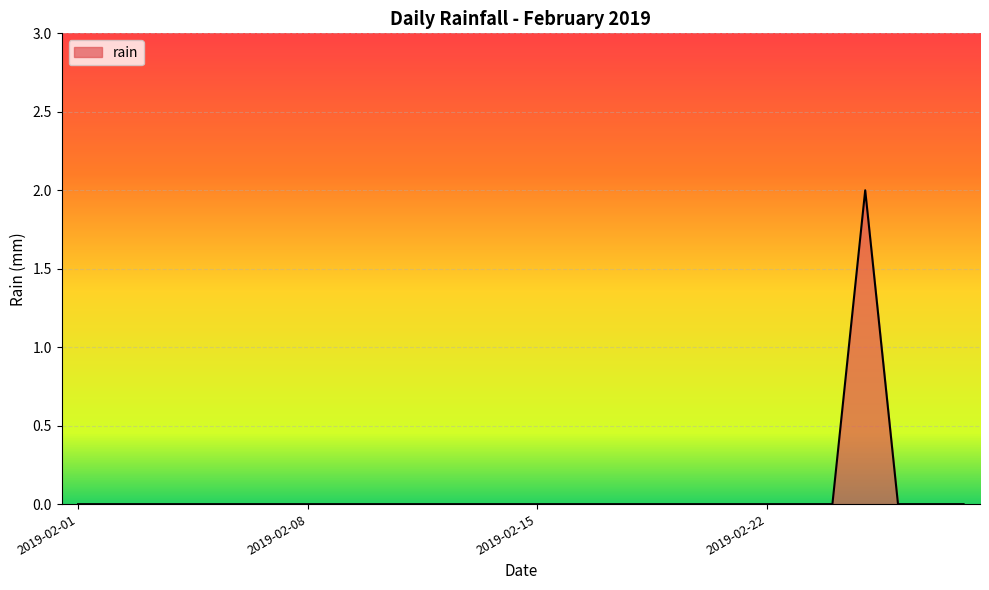

Reading left to right, what are all the values shown in this chart?

0	0	0	0	0	0	0	0	0	0	0	0	0	0	0	0	0	0	0	0	0	0	0	0	2	0	0	0